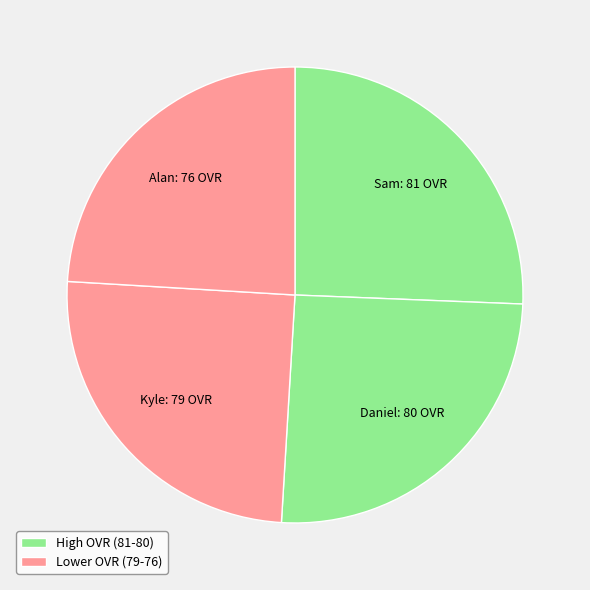

The Kyle slice represents 10% of the pie. True or false?

False